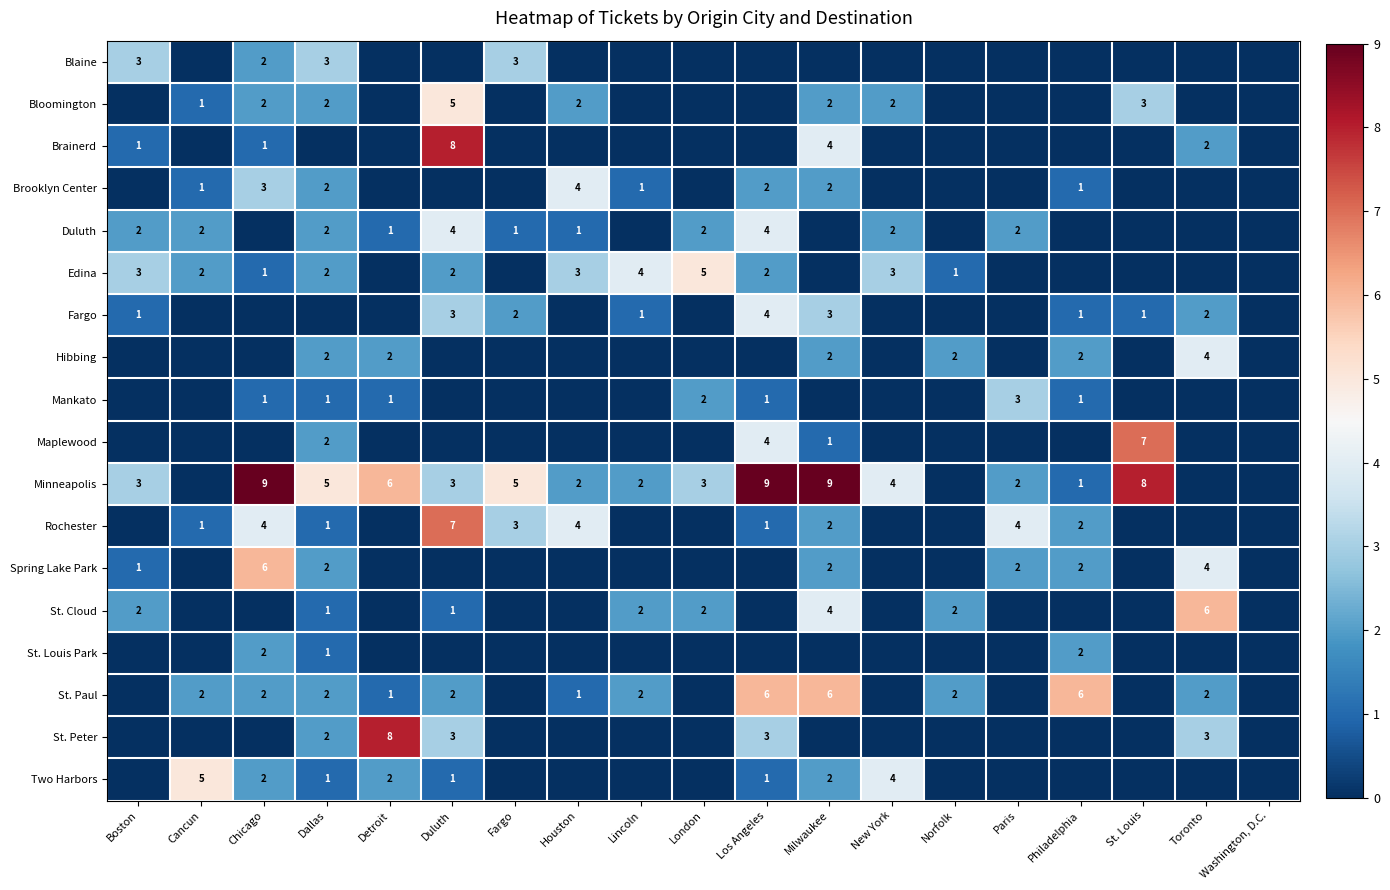

Is it true that St. Peter equals 4 at Duluth?

False